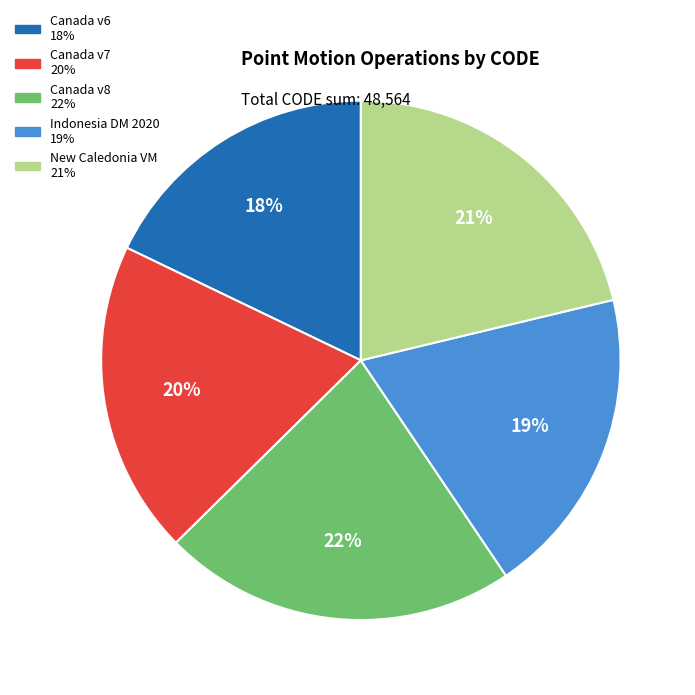

To the nearest percent, what is the average slice percentage?

20%